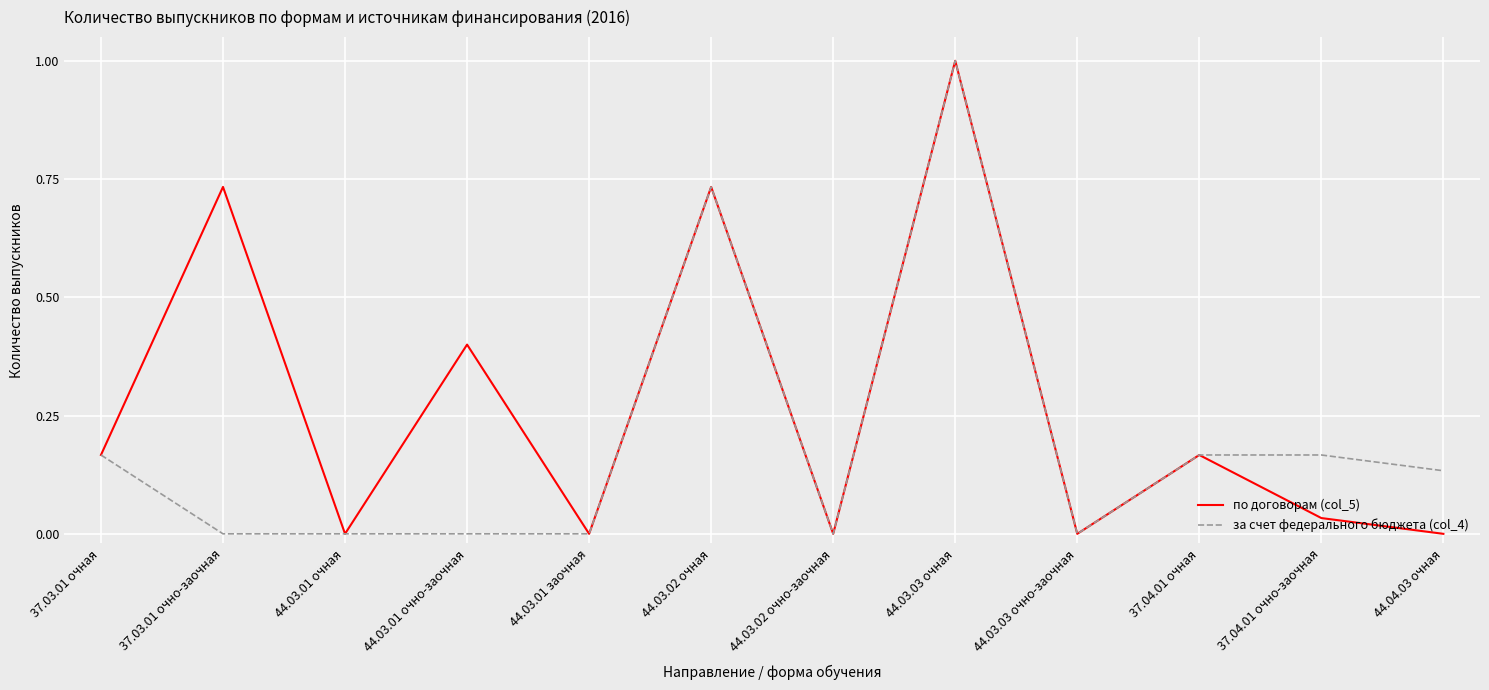

What is the highest value of the за счет федерального бюджета (col_4) series?

1.0